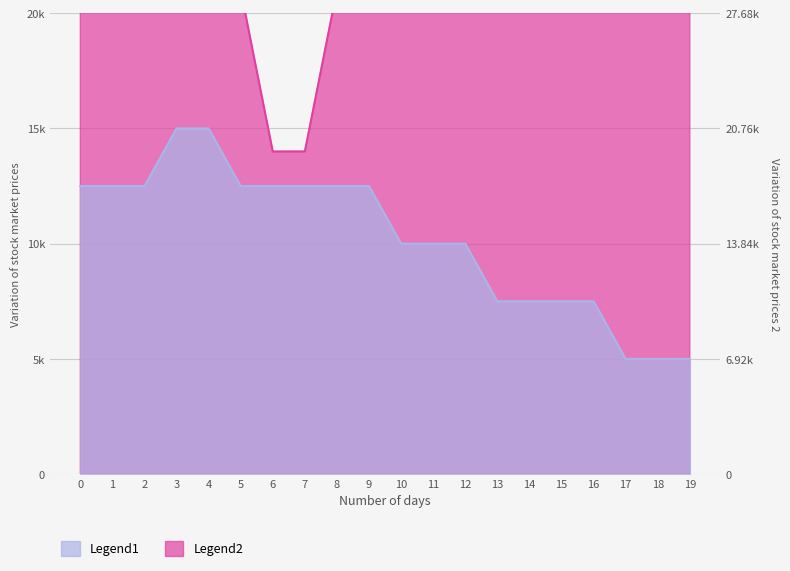

At 17, list the series in order from smallest to largest.

Legend1, Legend2